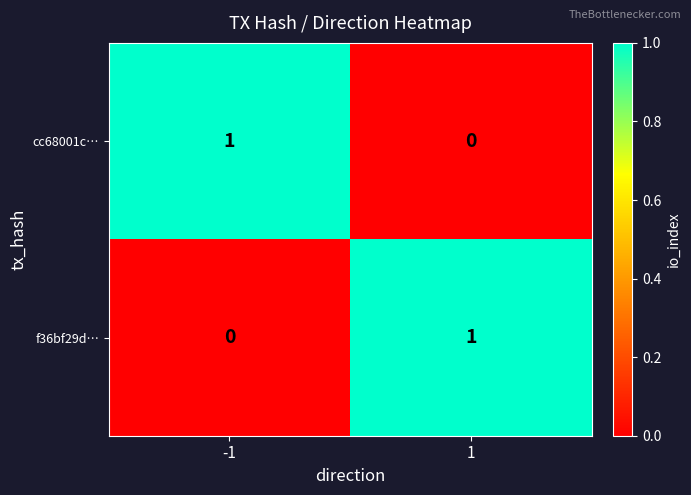

Rank the series at 1 from lowest to highest value.

cc68001c…, f36bf29d…